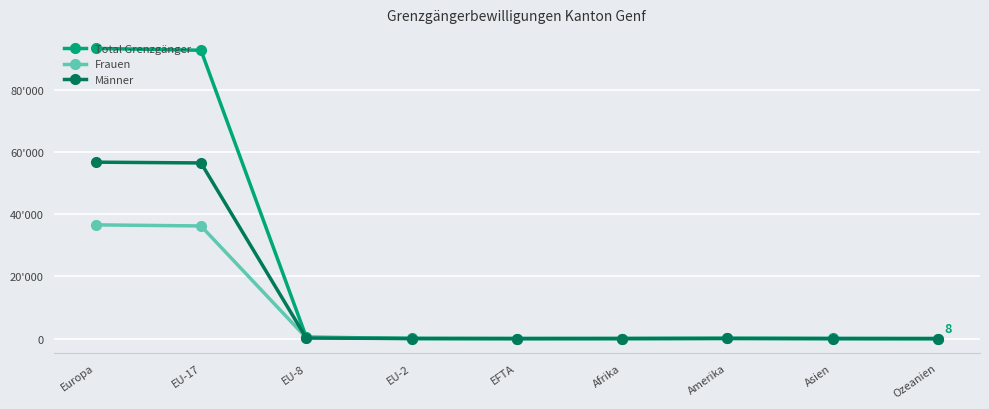

True or false: Total Grenzgänger has a value of 126993 at Europa.

False